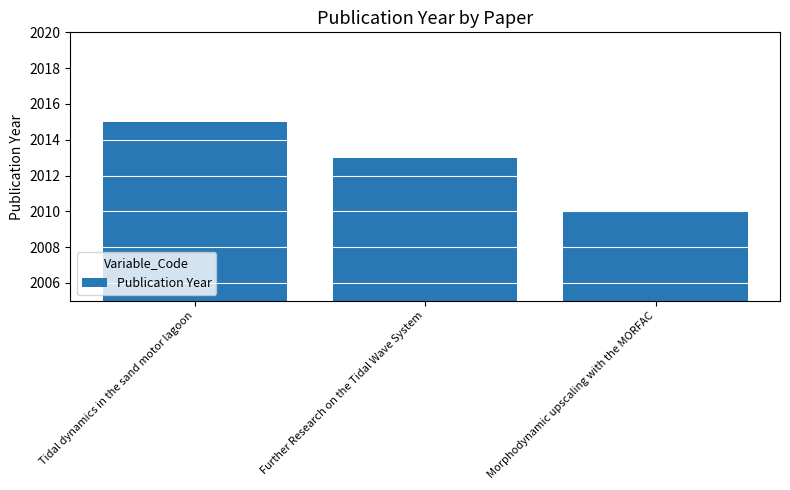

What position from the right is Tidal dynamics in the sand motor lagoon?

3